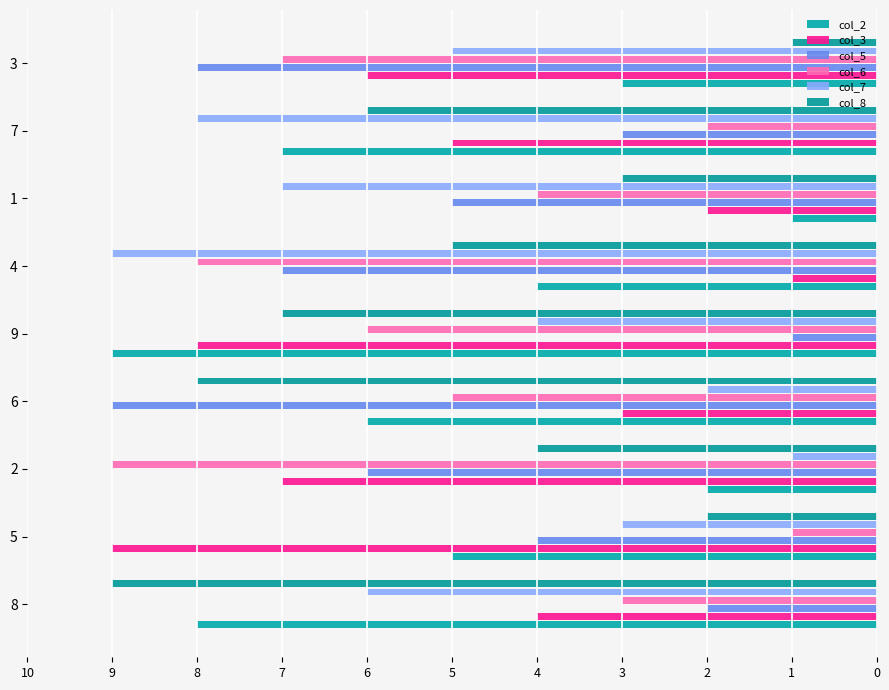

At which label does col_5 reach its minimum?

9